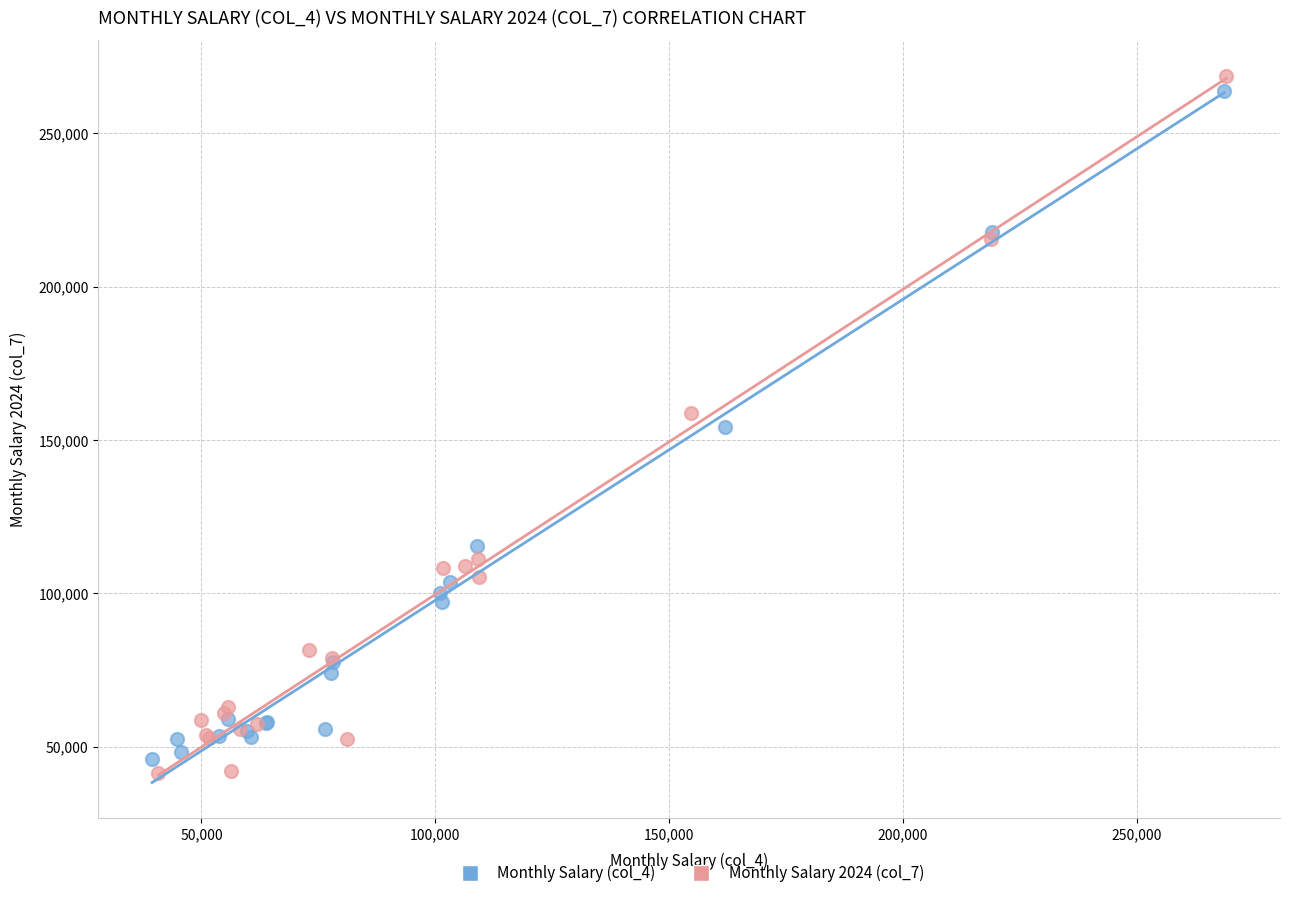

Which series has the widest spread of Y values?

Monthly Salary 2024 (col_7)